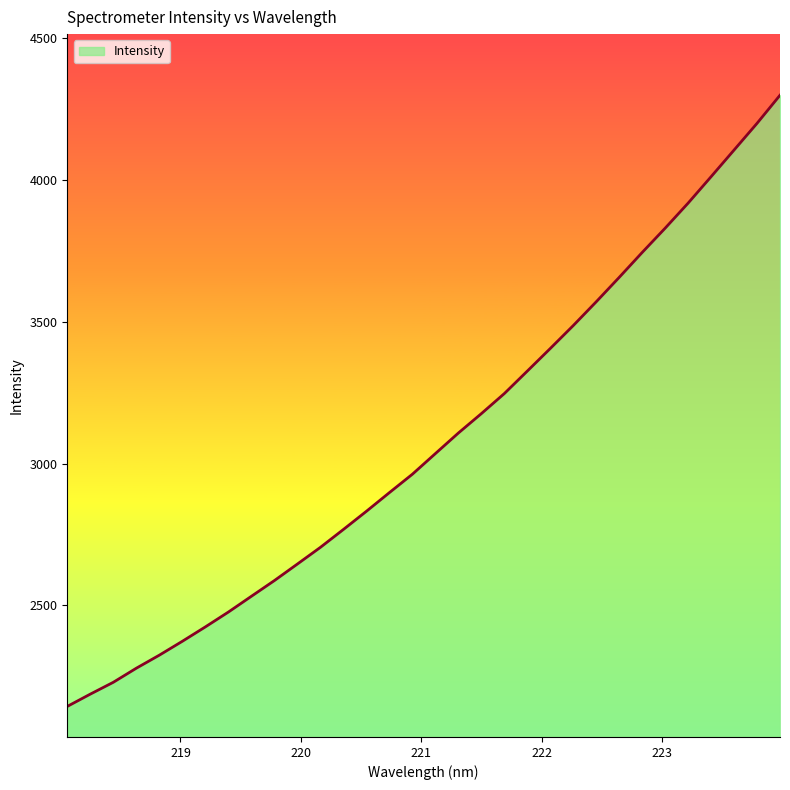

What is the minimum value shown in the chart?

2143.4